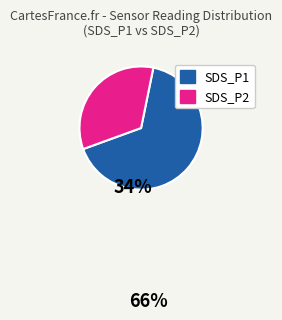

What is the majority slice?

SDS_P1